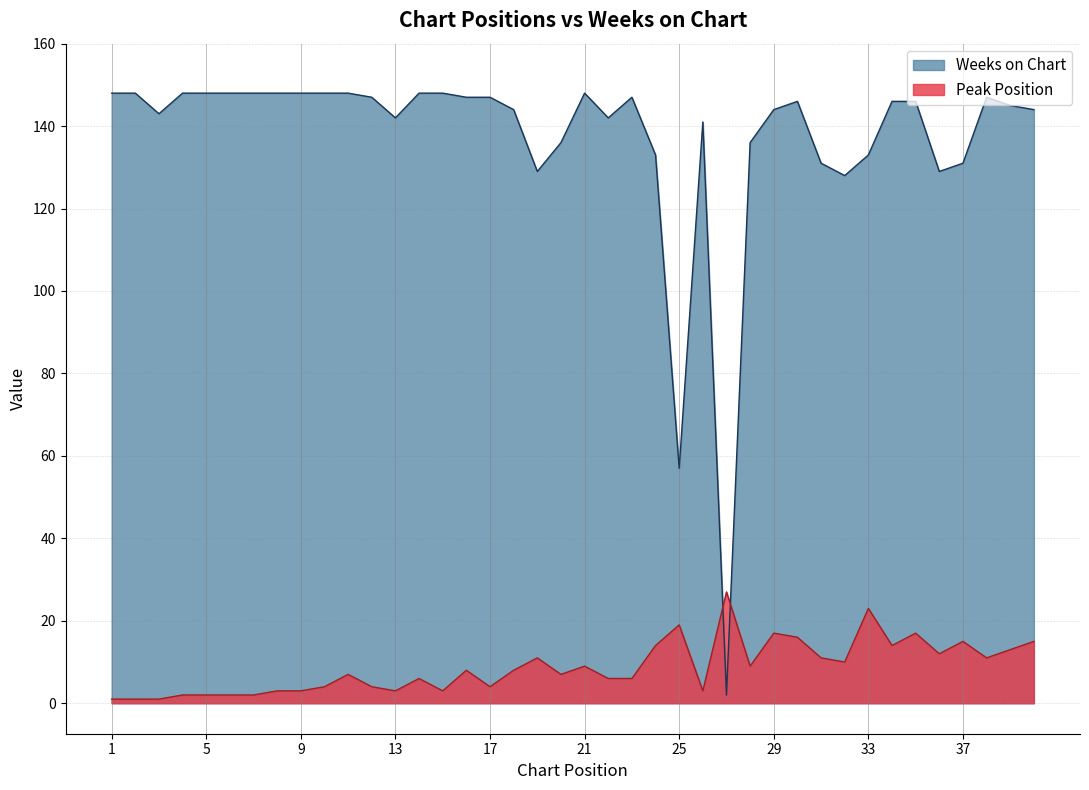

At which category is the sum across all series the highest?

35